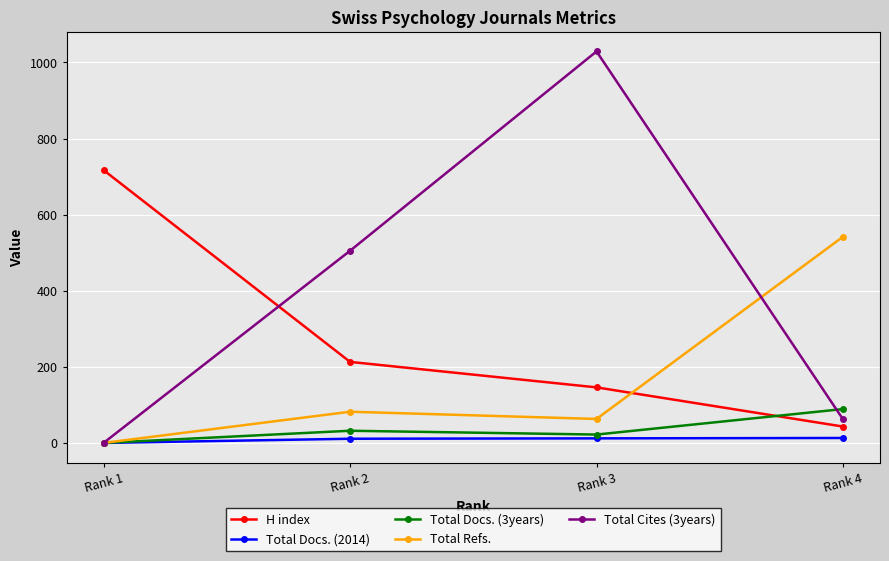

Which series has the largest range (max minus min)?

Total Cites (3years)